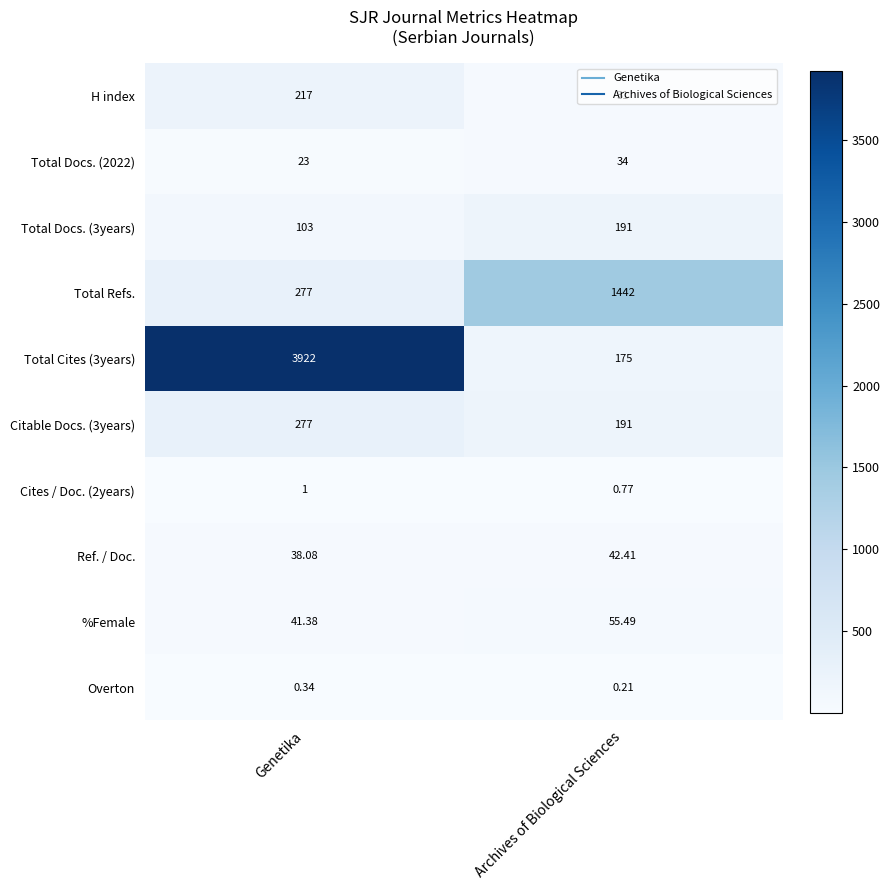

List the labels in order of Ref. / Doc. value, largest first.

Archives of Biological Sciences, Genetika